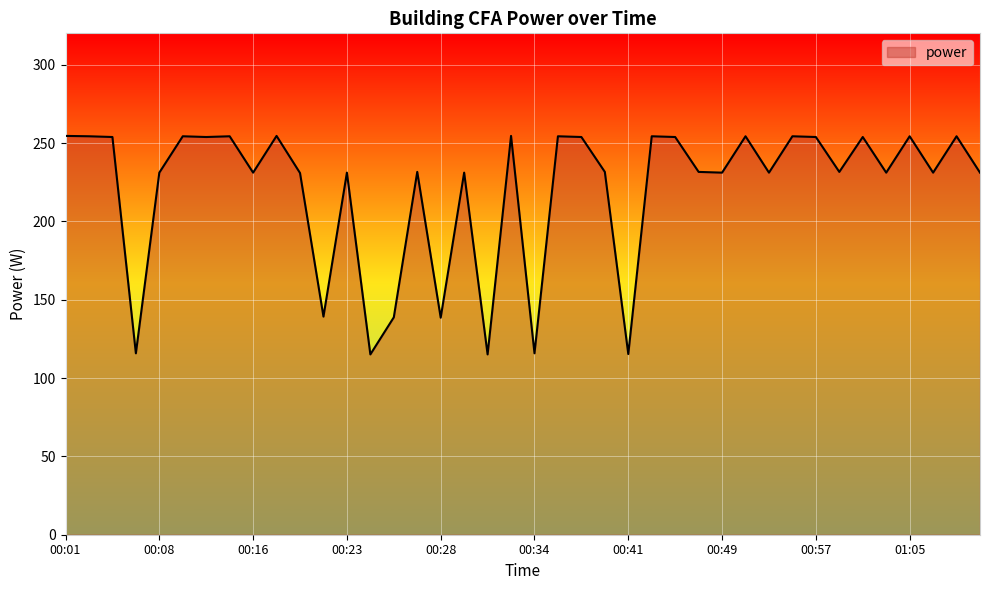

What is the smallest value displayed?

115.1